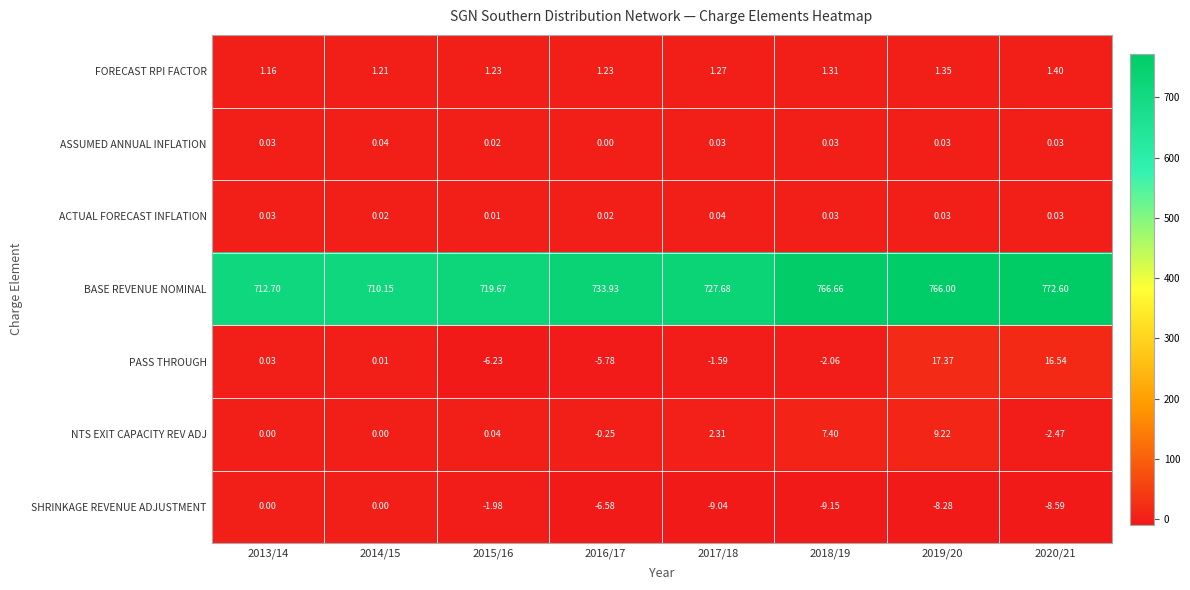

Which series has the largest range (max minus min)?

BASE REVENUE NOMINAL